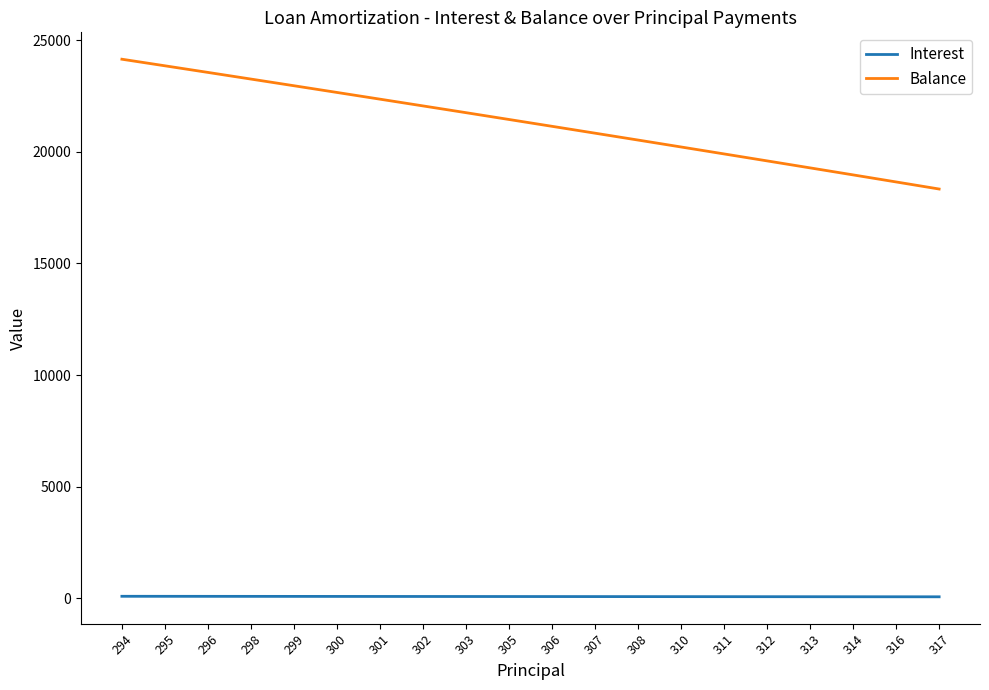

Does the chart have visible grid lines?

No